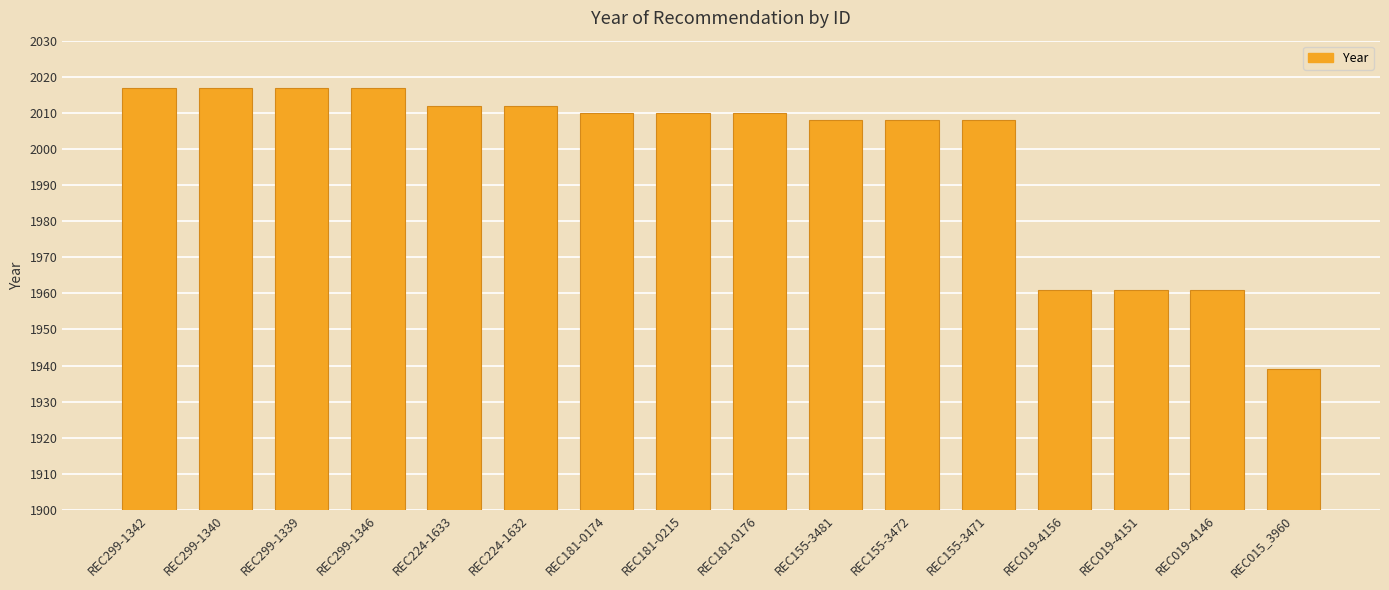

What is the difference between the values at REC015_3960 and REC299-1346?

78